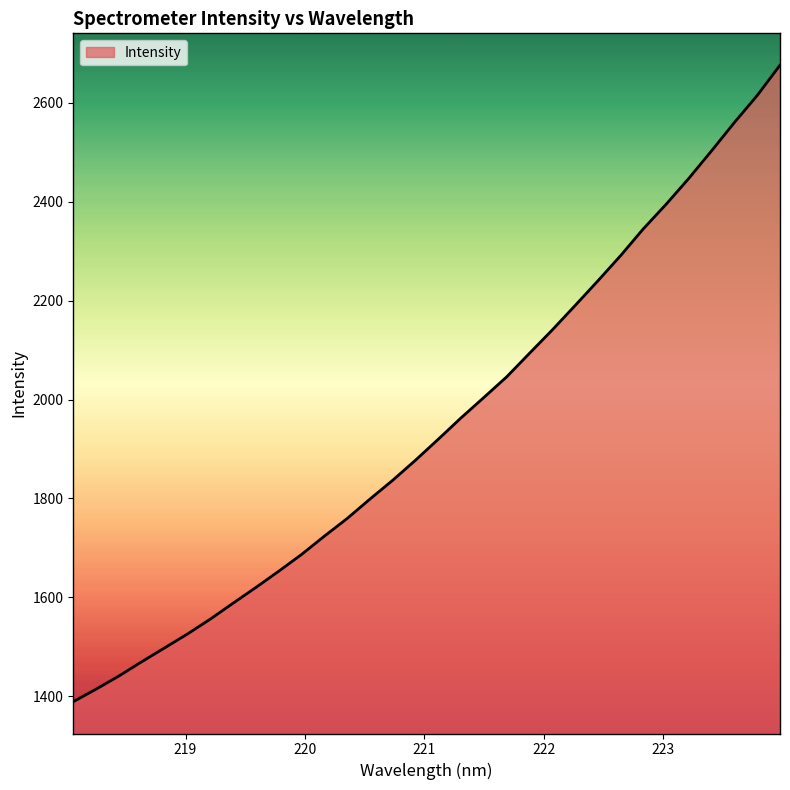

What is the smallest value displayed?

1389.1